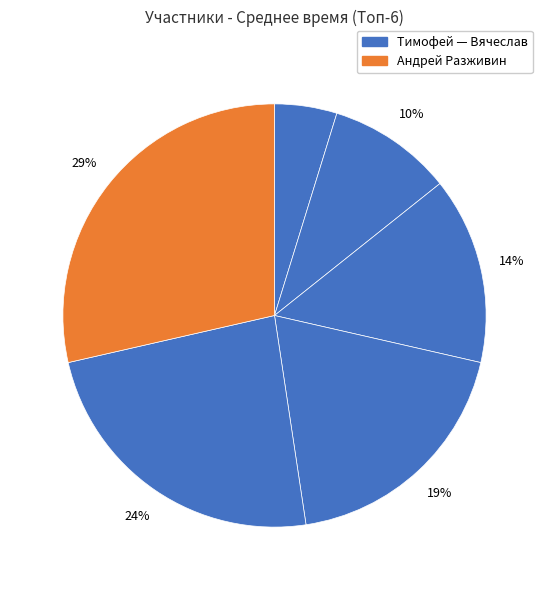

How many slices are in this pie chart?

6